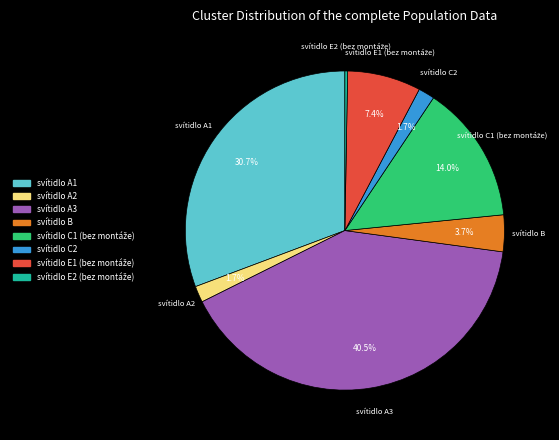

To the nearest percent, what portion does svítidlo C2 represent?

2%